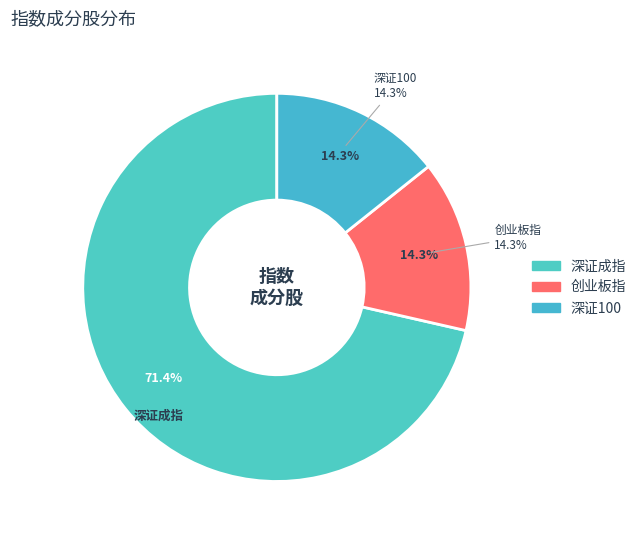

Rank the categories by value from highest to lowest.

深证成指, 创业板指, 深证100